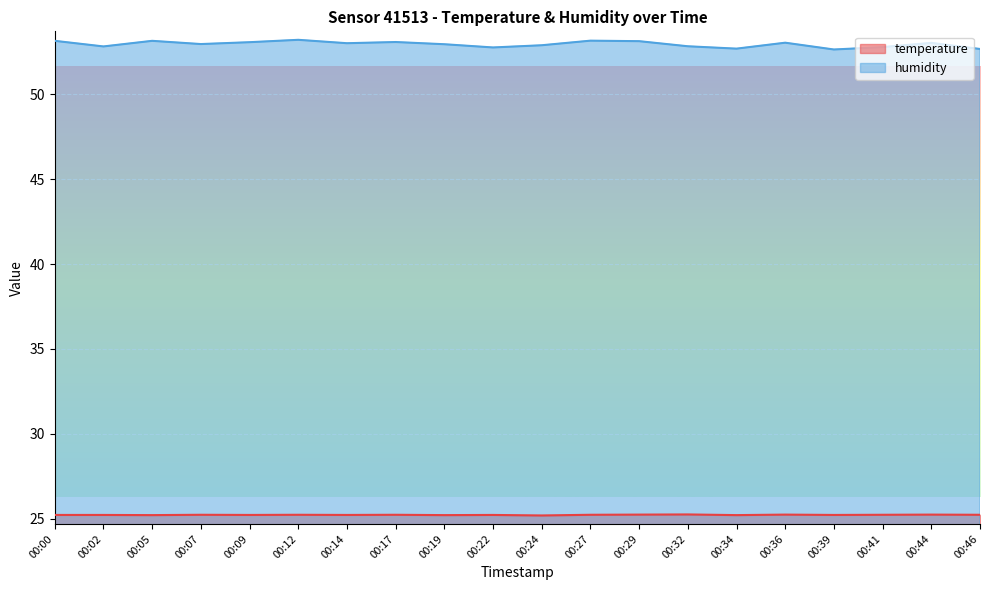

How many series are shown in this chart?

2